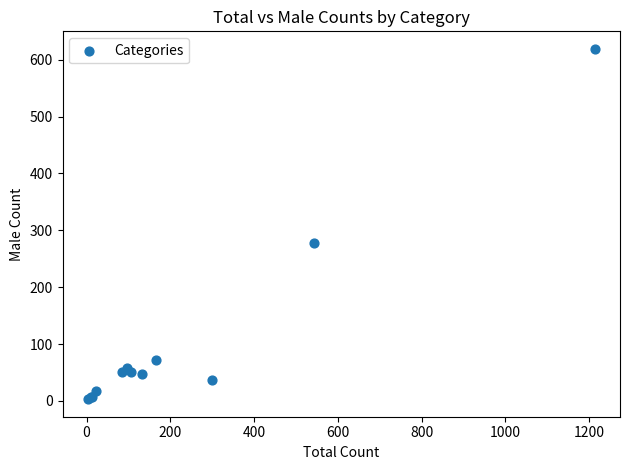

What Y value in the scatter plot is closest to 311?

277